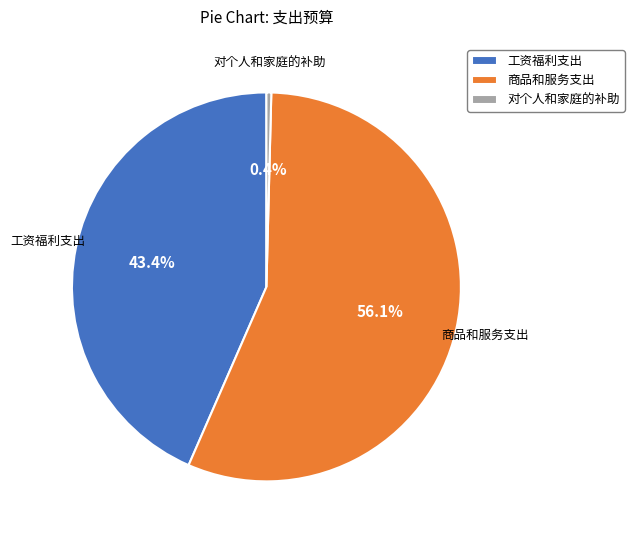

How many slices are in this pie chart?

3